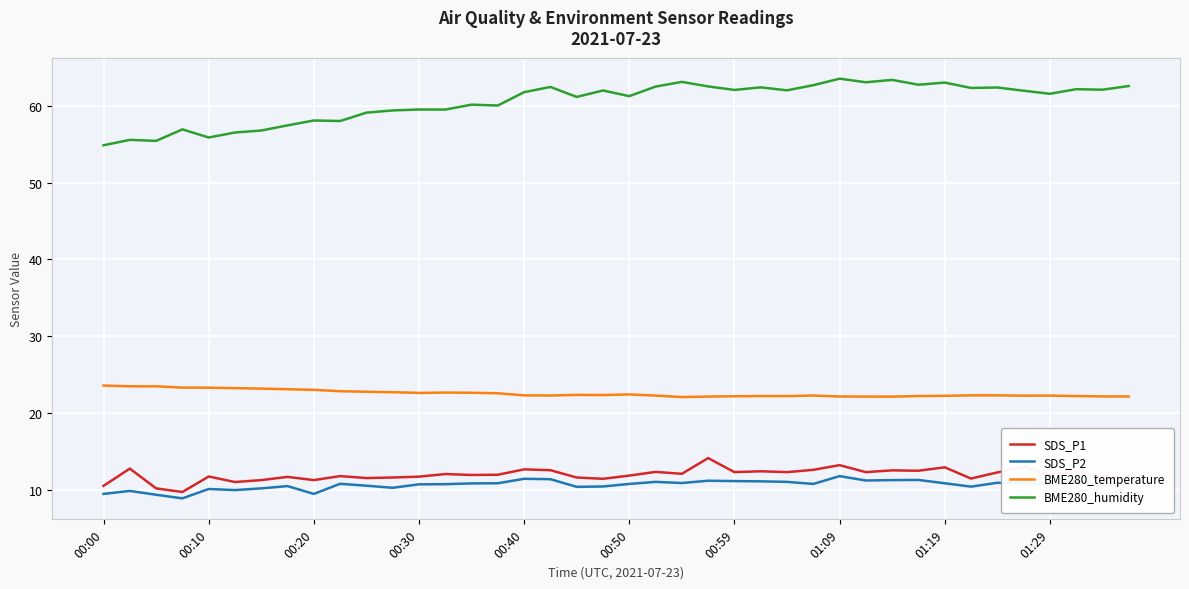

Which series has the widest spread of values?

BME280_humidity